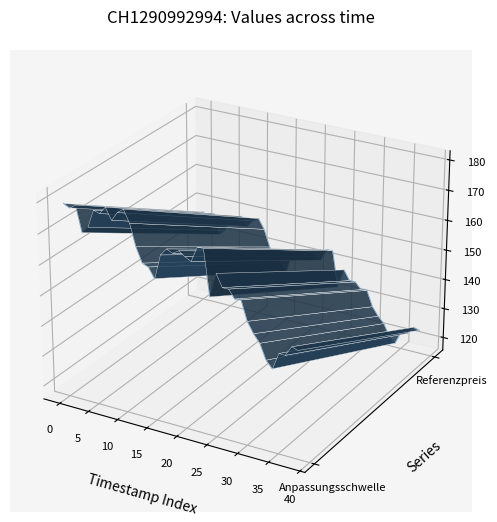

Where is the first local maximum?

5